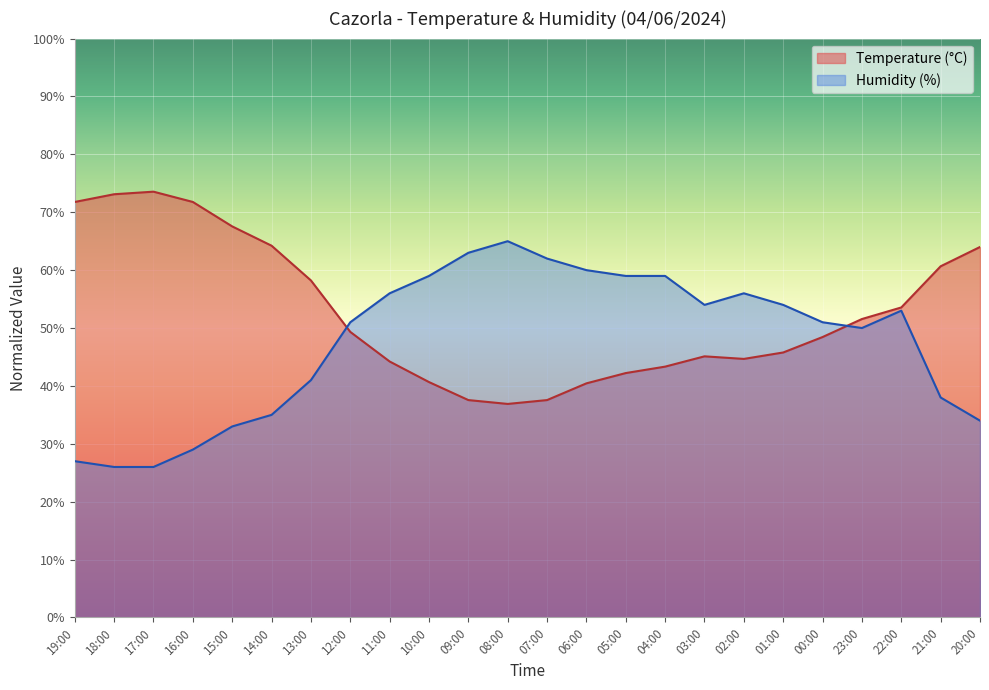

How many interior local peaks does the Humidity (%) series have?

3